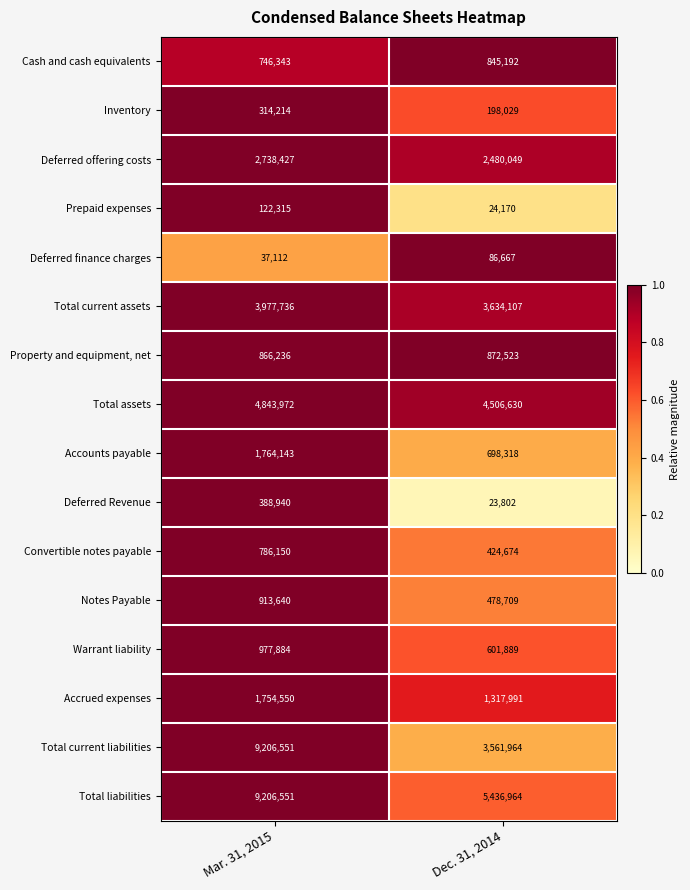

What is the sum of the Cash and cash equivalents values at Mar. 31, 2015 and Dec. 31, 2014?

1591535